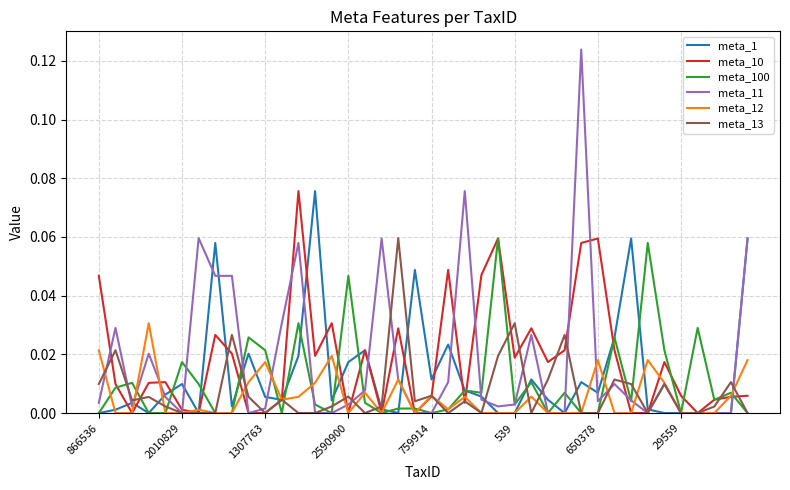

Which series has the largest range (max minus min)?

meta_11